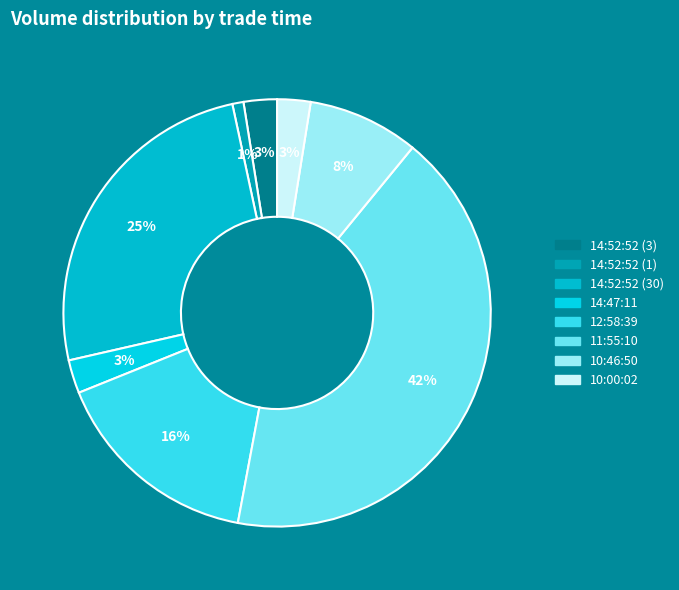

Approximately how many times larger is the value at 11:55:10 compared to 14:47:11?

16.7